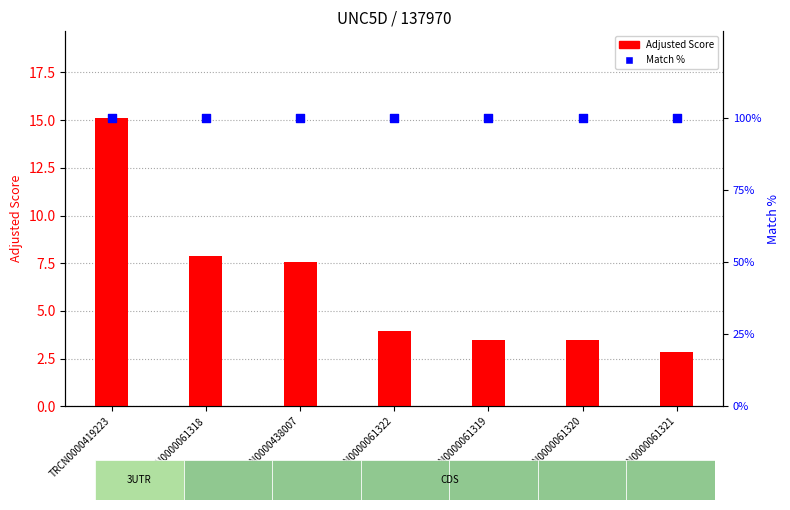

What are all the series names shown in the legend?

Adjusted Score, Match %